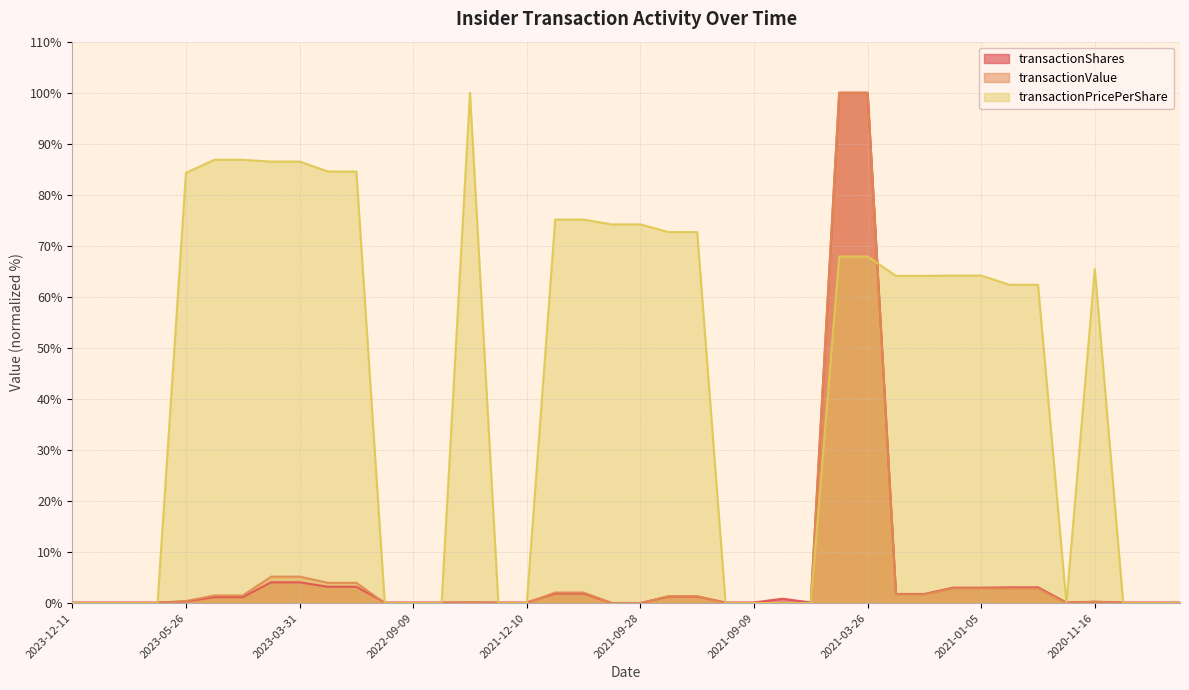

What value does the transactionPricePerShare series have at 2023-03-31?

86.5